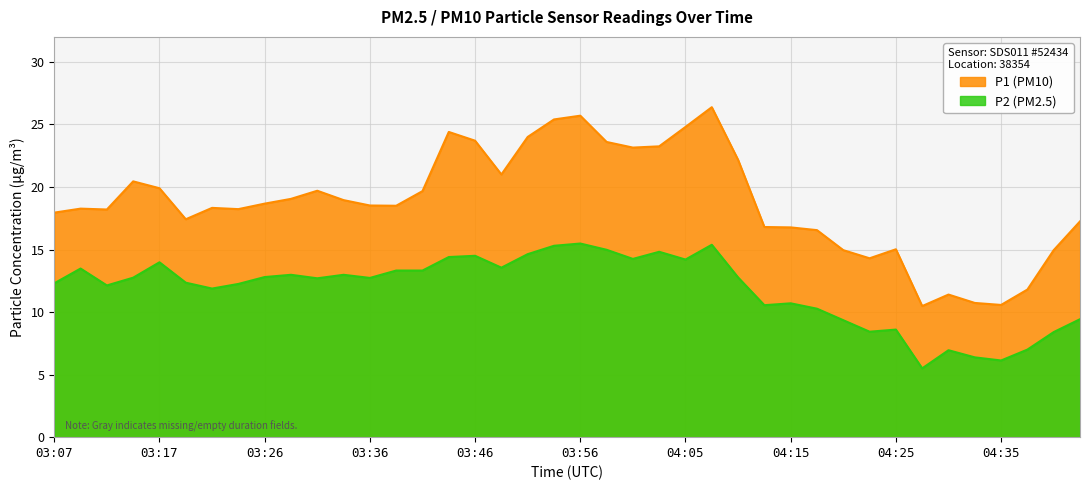

What is the label of the 40th point from the left?

04:42